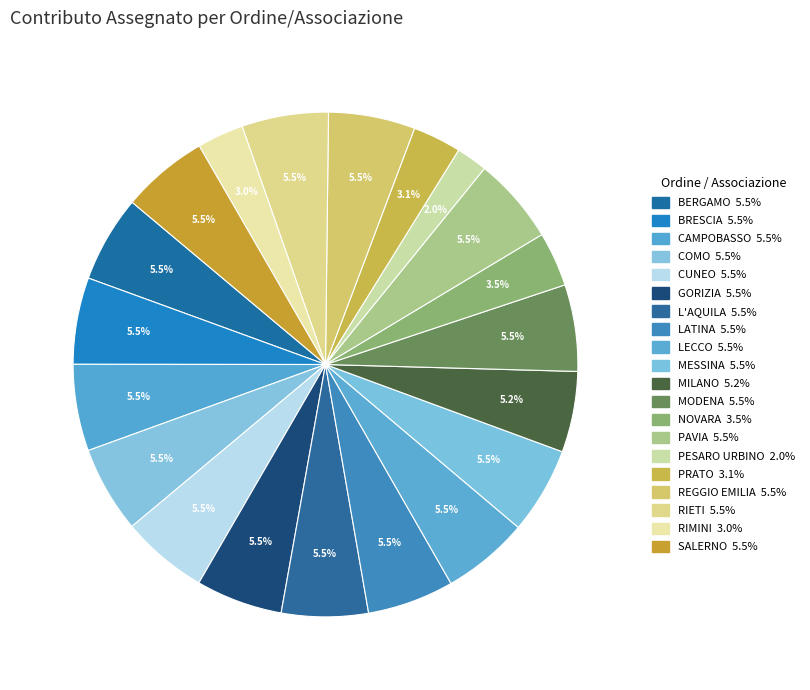

Combined, do MODENA and PESARO URBINO account for over 50%?

No